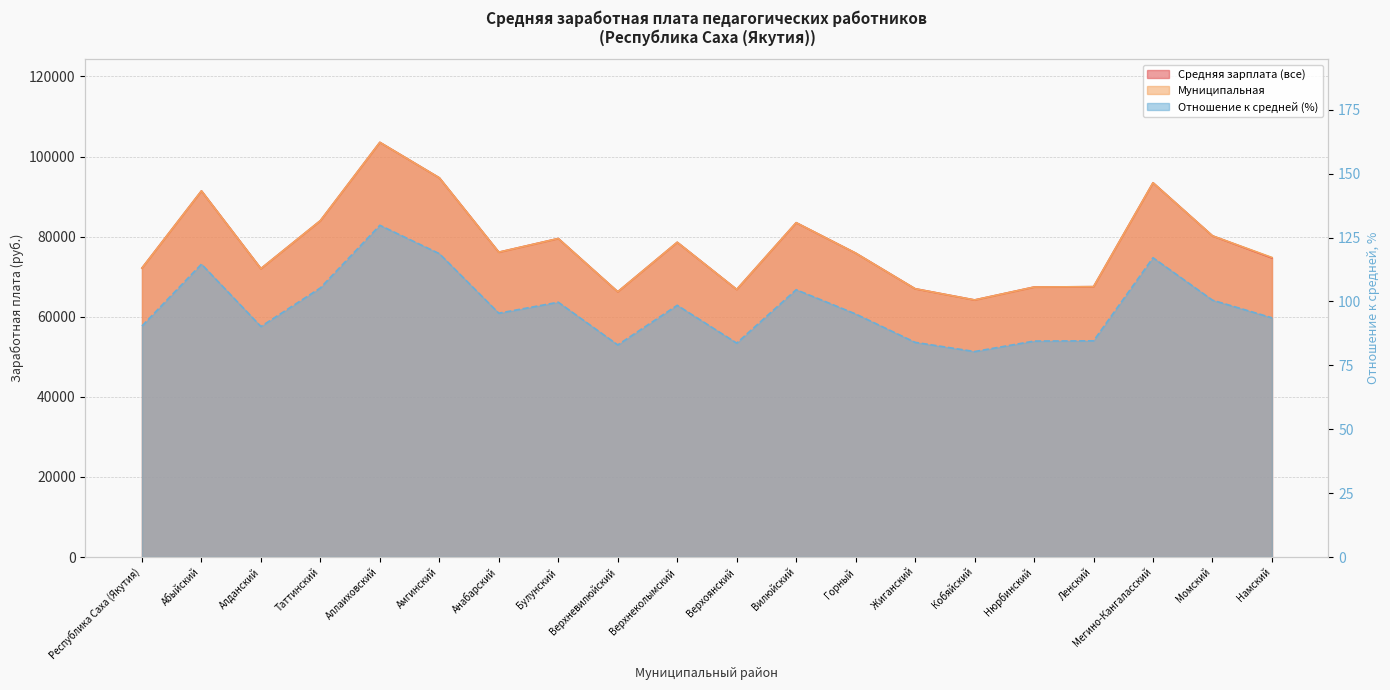

Reading right to left, what are all the values shown in this chart?

Средняя зарплата (все): 74672.9	80189.3	93444.4	67502.7	67408.7	64184.2	66986.3	75883.0	83476.7	66809.4	78585.2	66228.3	79523.3	76108.9	94675.6	103535.2	83985.7	72008.2	91411.4	72157.2
Муниципальная: 74790.6	80189.3	93444.4	67502.7	67408.7	64184.2	66986.3	75883.0	83476.7	66809.4	78585.2	66228.3	79523.3	76108.9	94675.6	103535.2	83985.7	72008.2	91411.4	72134.5
Отношение к средней (%): 93.6	100.5	117.1	84.6	84.5	80.4	84.0	95.1	104.6	83.7	98.5	83.0	99.7	95.4	118.7	129.8	105.3	90.2	114.6	90.4